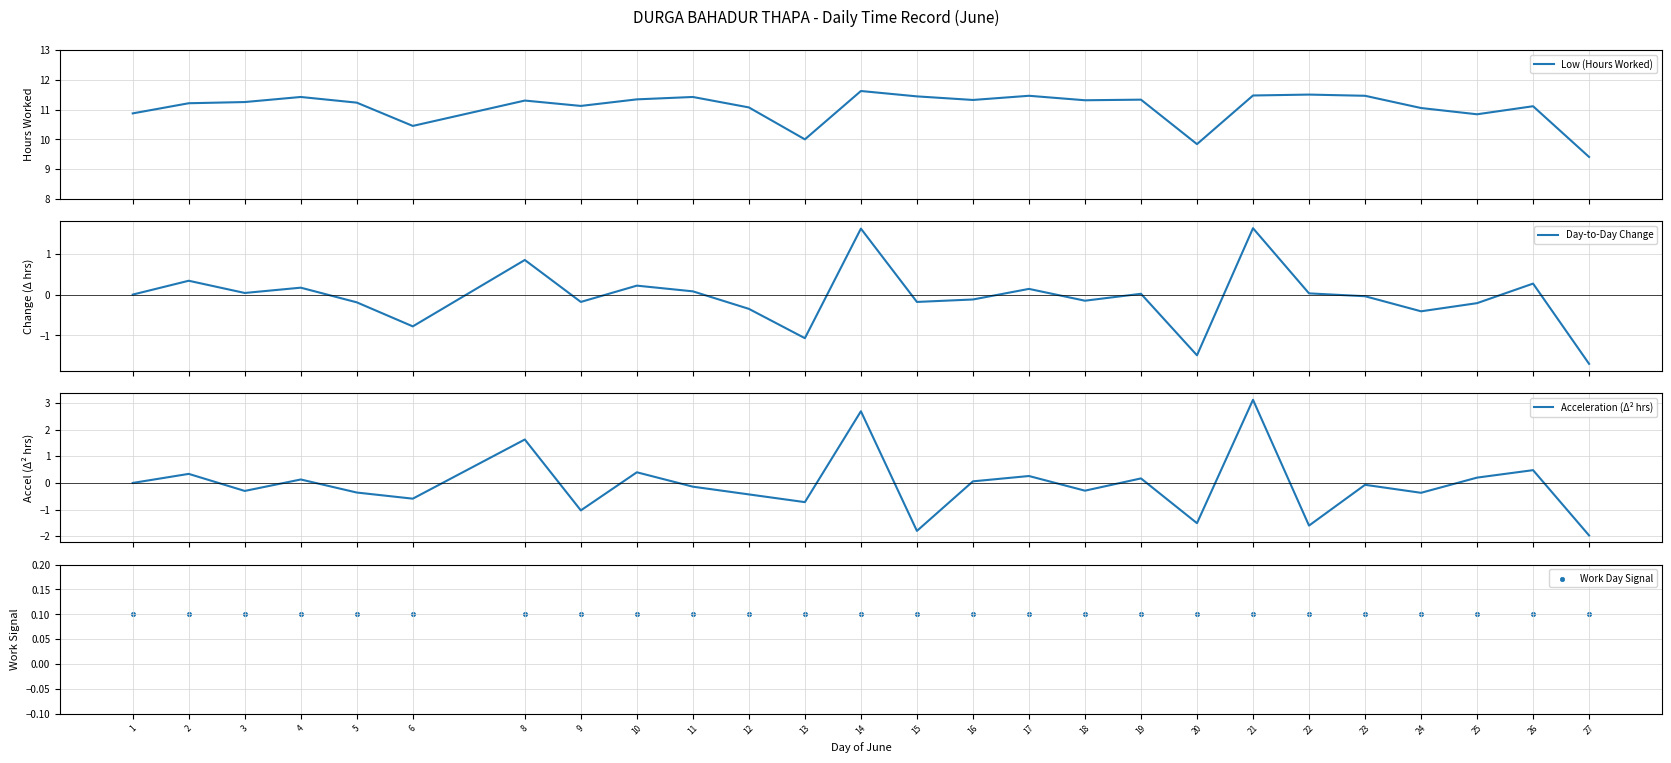

Which series has the widest spread of Y values?

Acceleration (Δ² hrs)